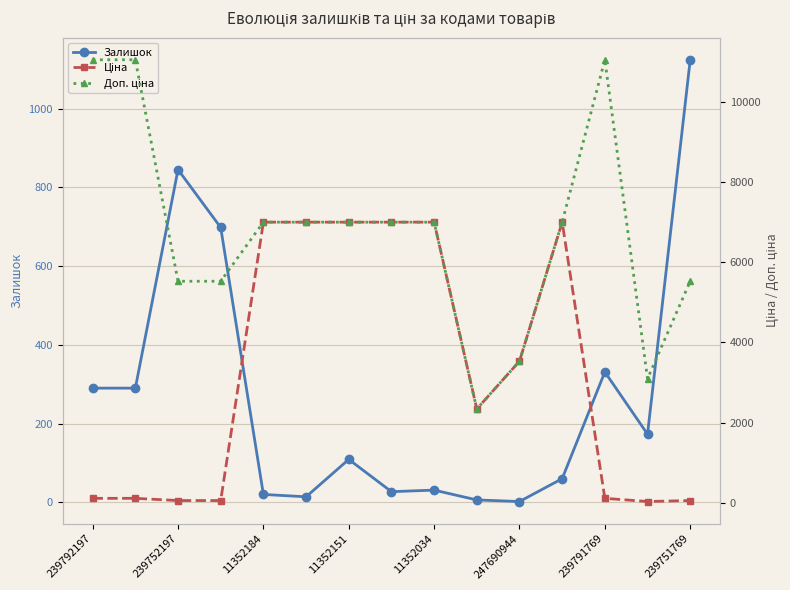

At which category does Залишок reach its first local peak?

239752197